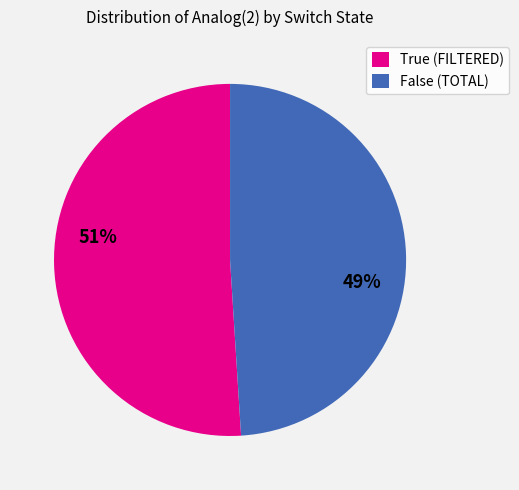

To the nearest percent, what is the difference between the largest and smallest slice percentages?

2%